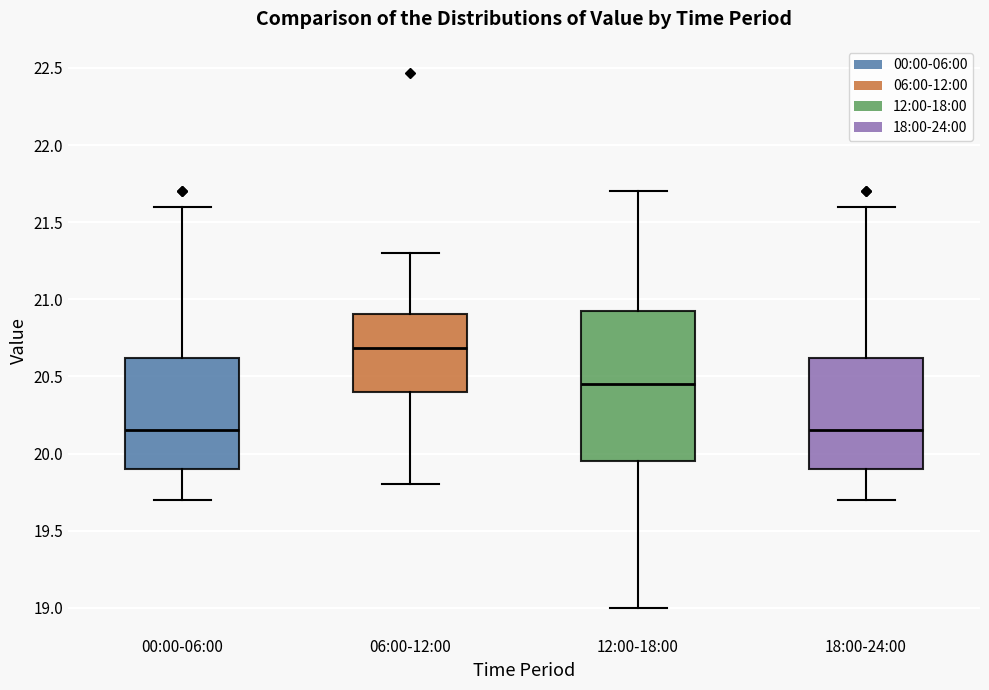

Which box has the highest median line?

06:00-12:00